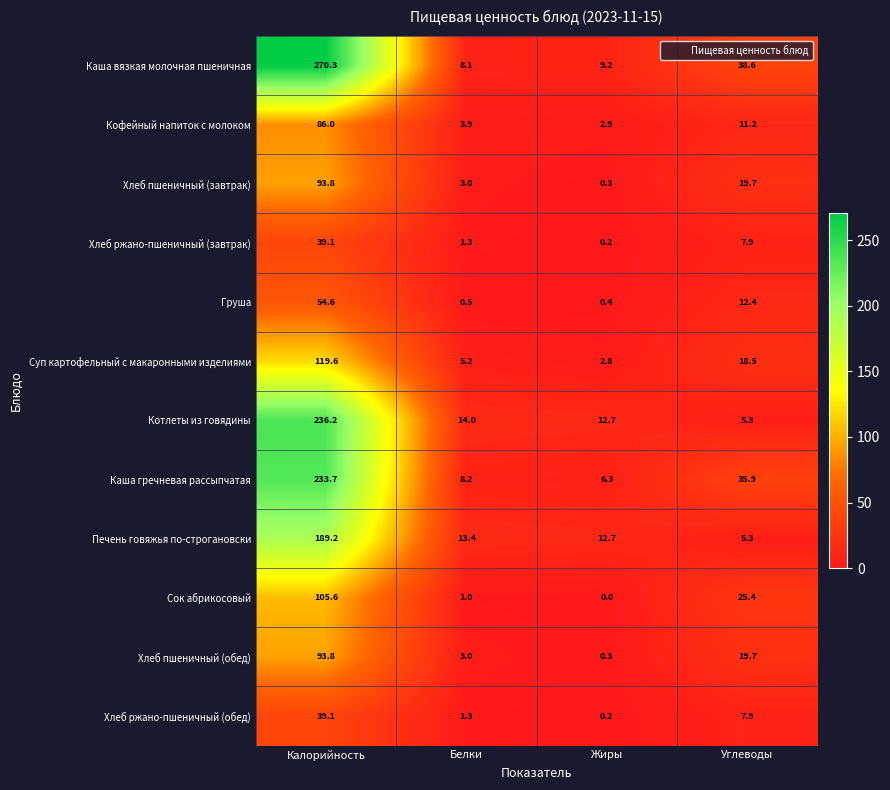

Which series changed the most between Калорийность and Белки?

Каша вязкая молочная пшеничная